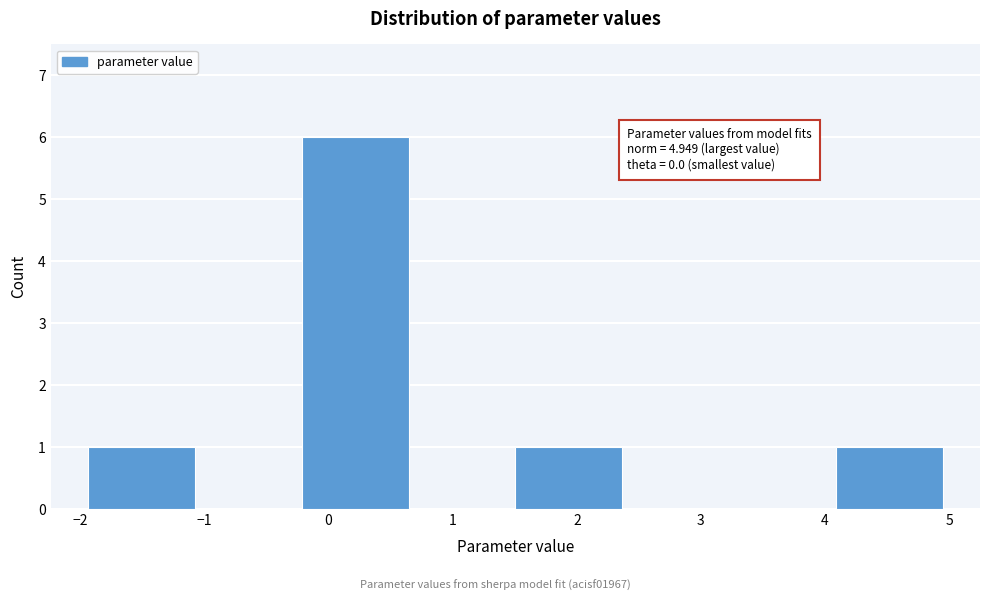

Which range on the x-axis has the tallest bar?

-0.2 to 0.6